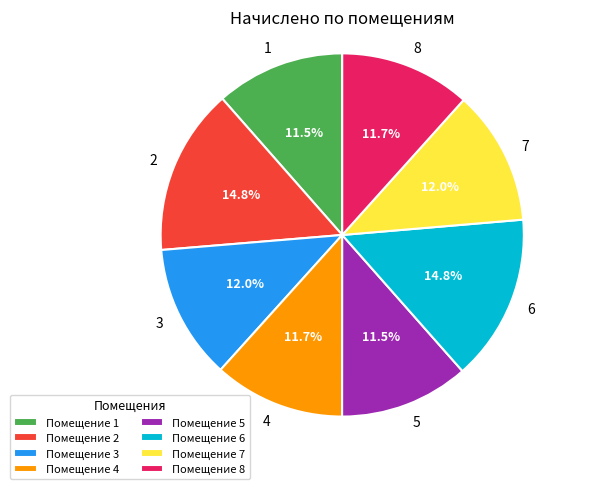

Does 5 represent more than half of the total?

No